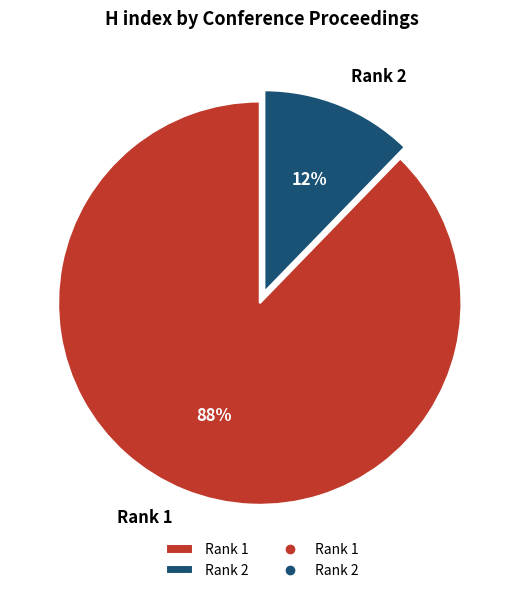

To the nearest percent, what portion does Rank 2 represent?

12%